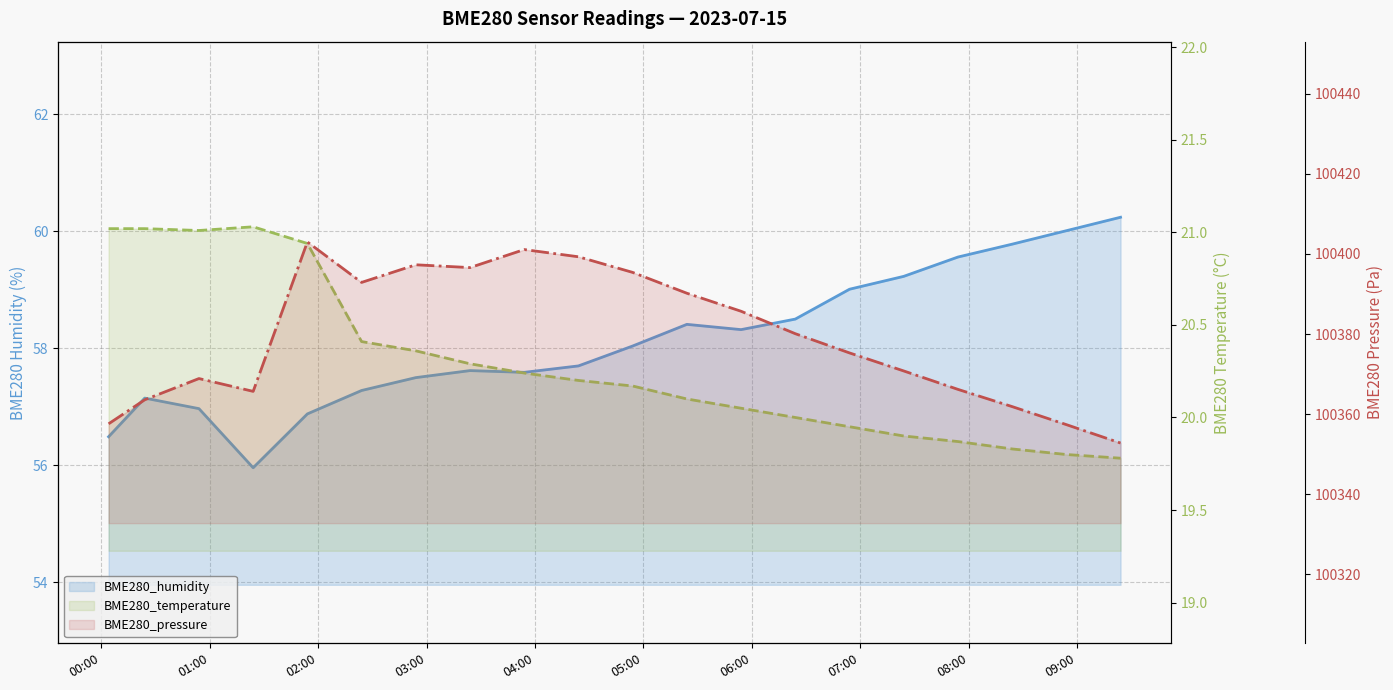

True or false: BME280_pressure and BME280_temperature intersect in this chart.

False